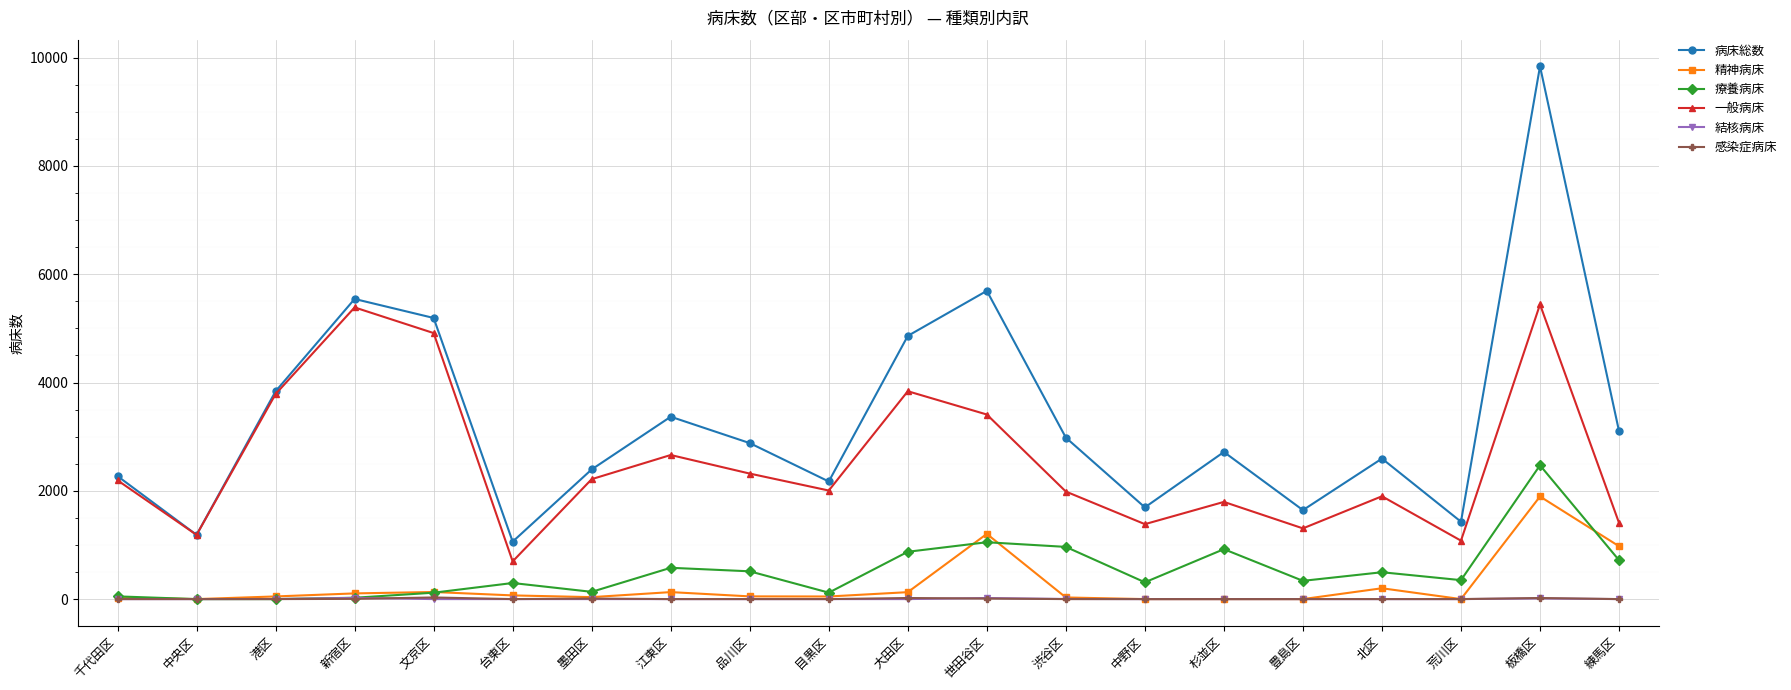

True or false: 療養病床 has a value of 513 at 品川区.

True